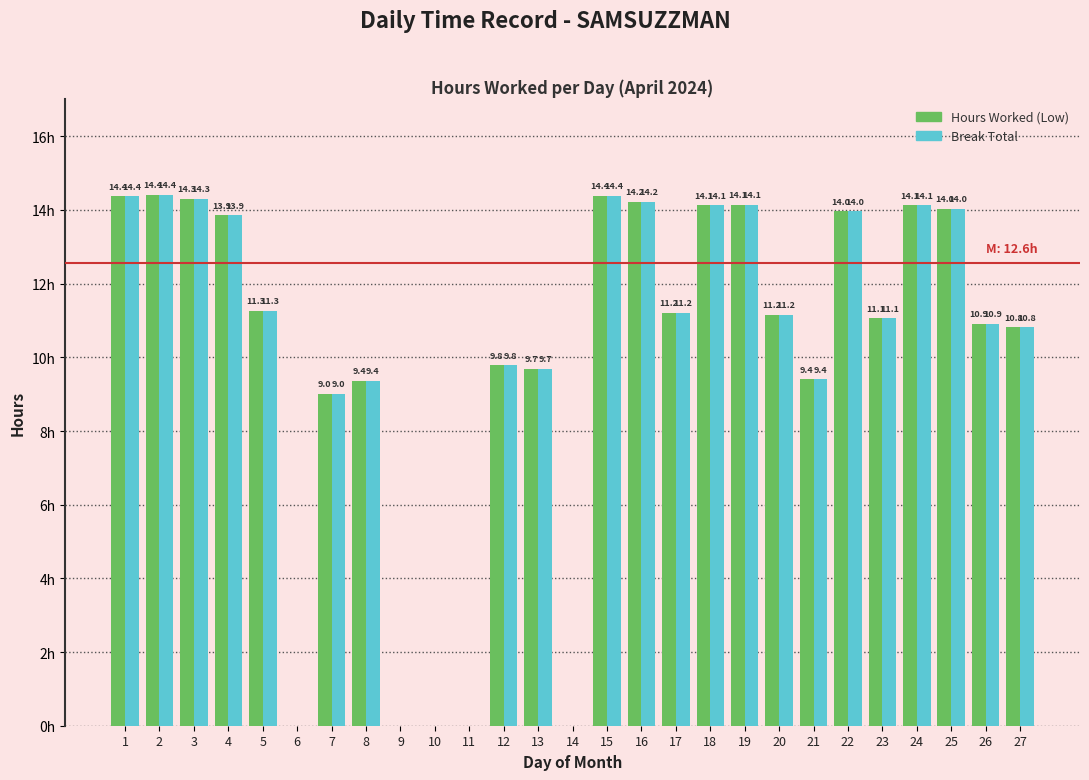

Is the value of Hours Worked (Low) at 3 greater than the value of Break Total at 16?

Yes